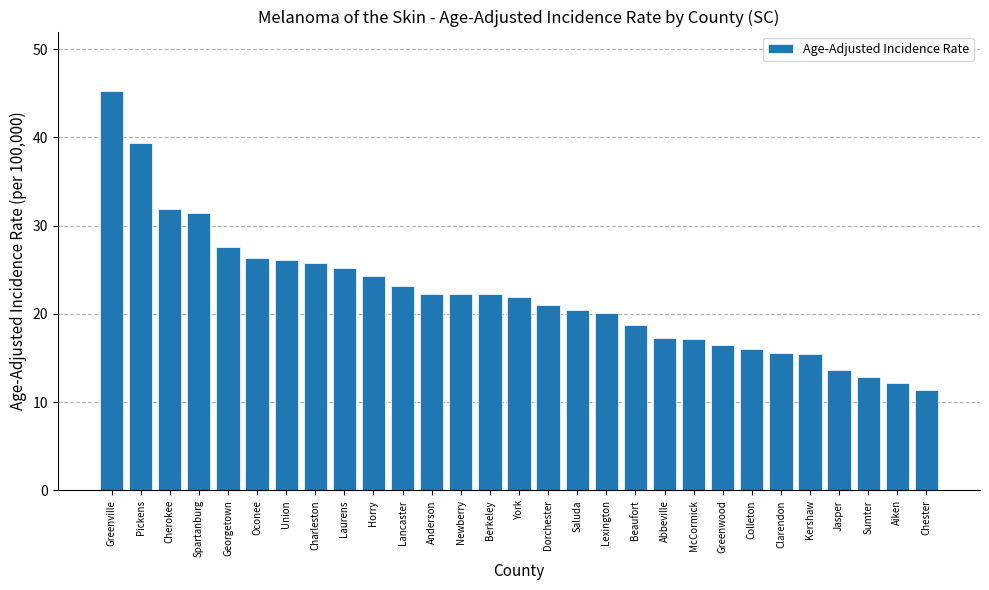

The value at Sumter is 19.2. True or false?

False